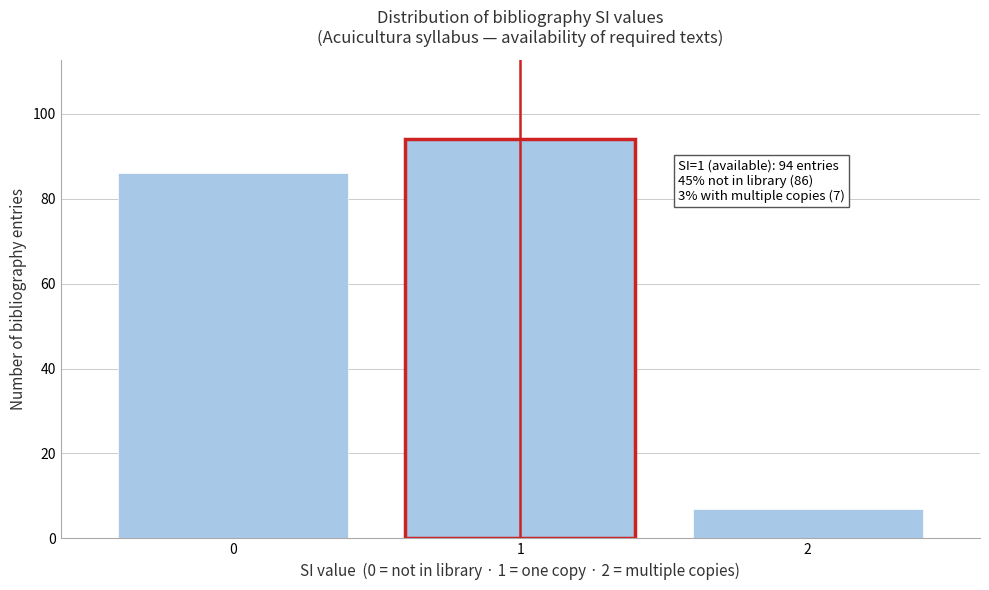

Which range on the x-axis has the tallest bar?

0.5 to 1.5